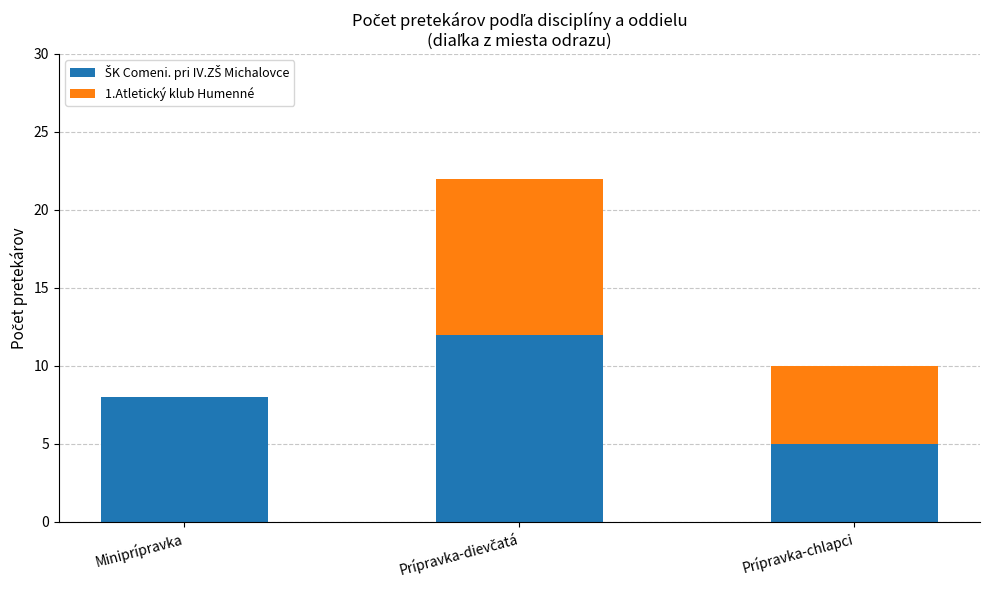

What is the total value across all series at Prípravka-chlapci?

10